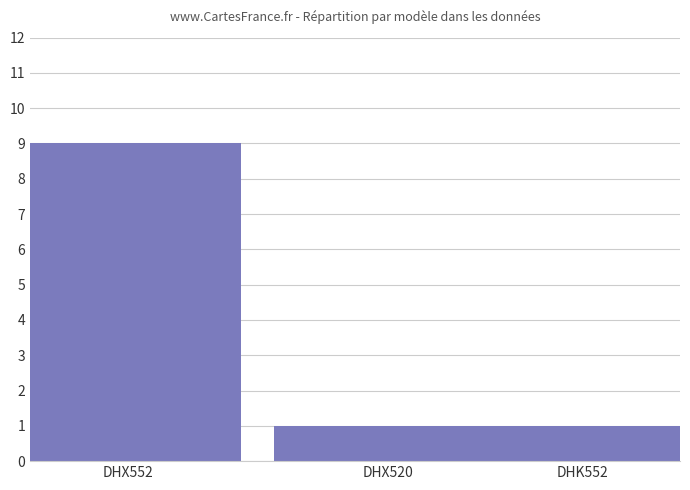

Count the values in the range 1 to 9.

3